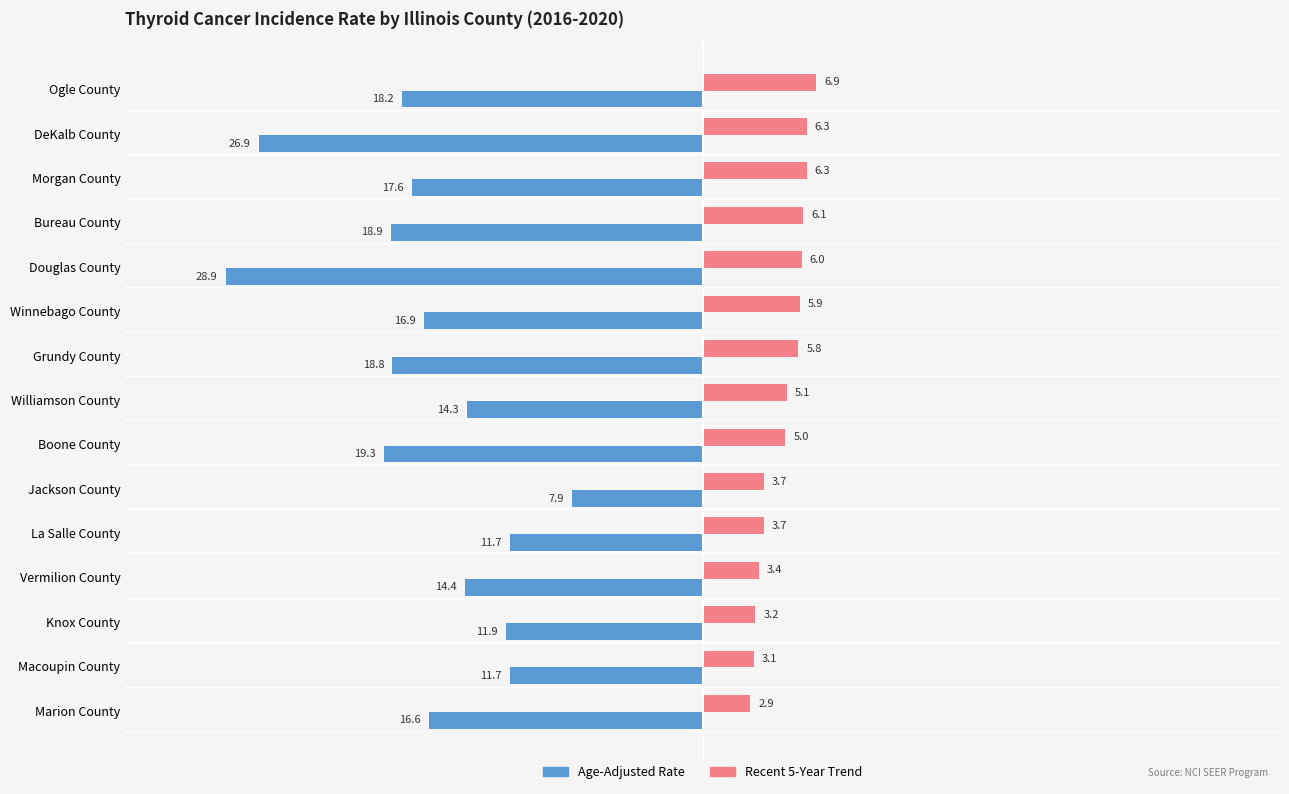

At which label does Recent 5-Year Trend reach its minimum?

Marion County